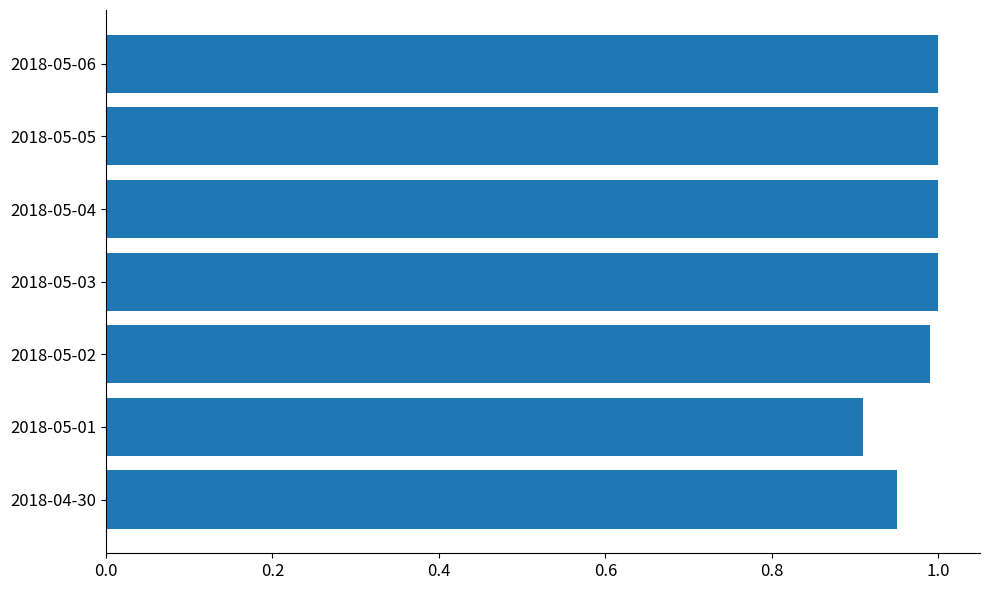

At which label is the value closest to 0?

2018-05-01